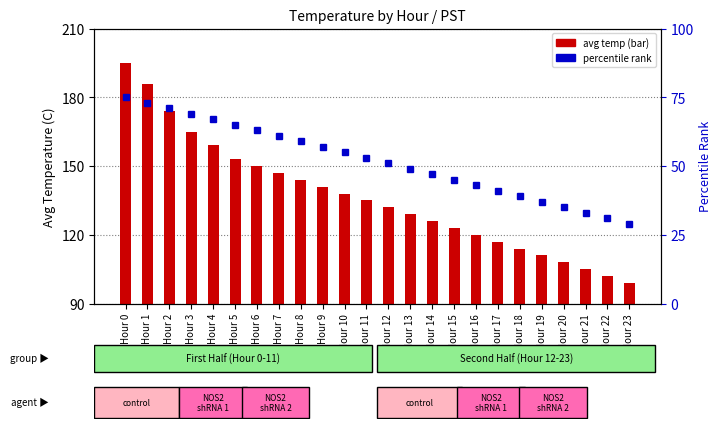

How many data points does each series have?

24